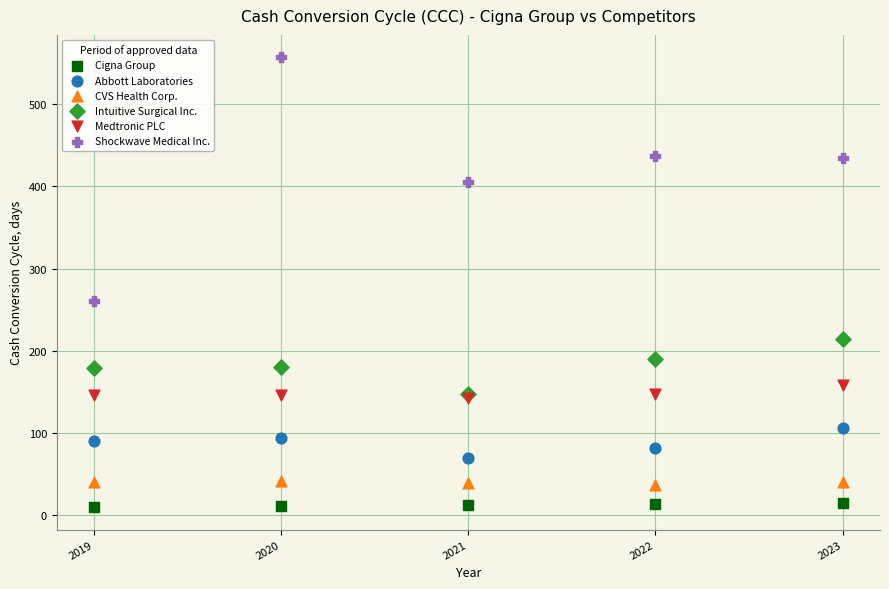

Across all series, what Y value is closest to 283?

261